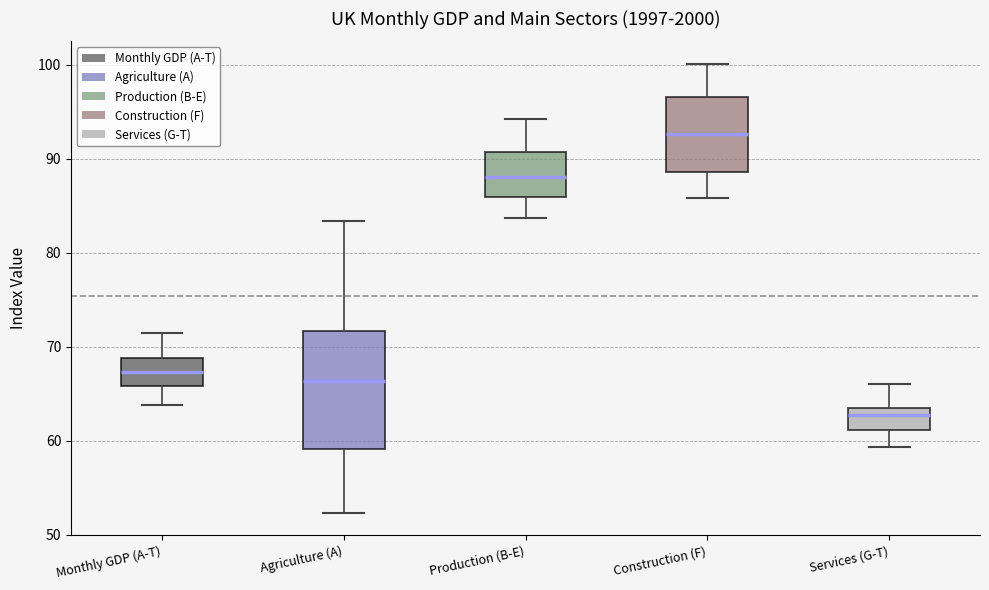

Which box has the lowest median line?

Services (G-T)